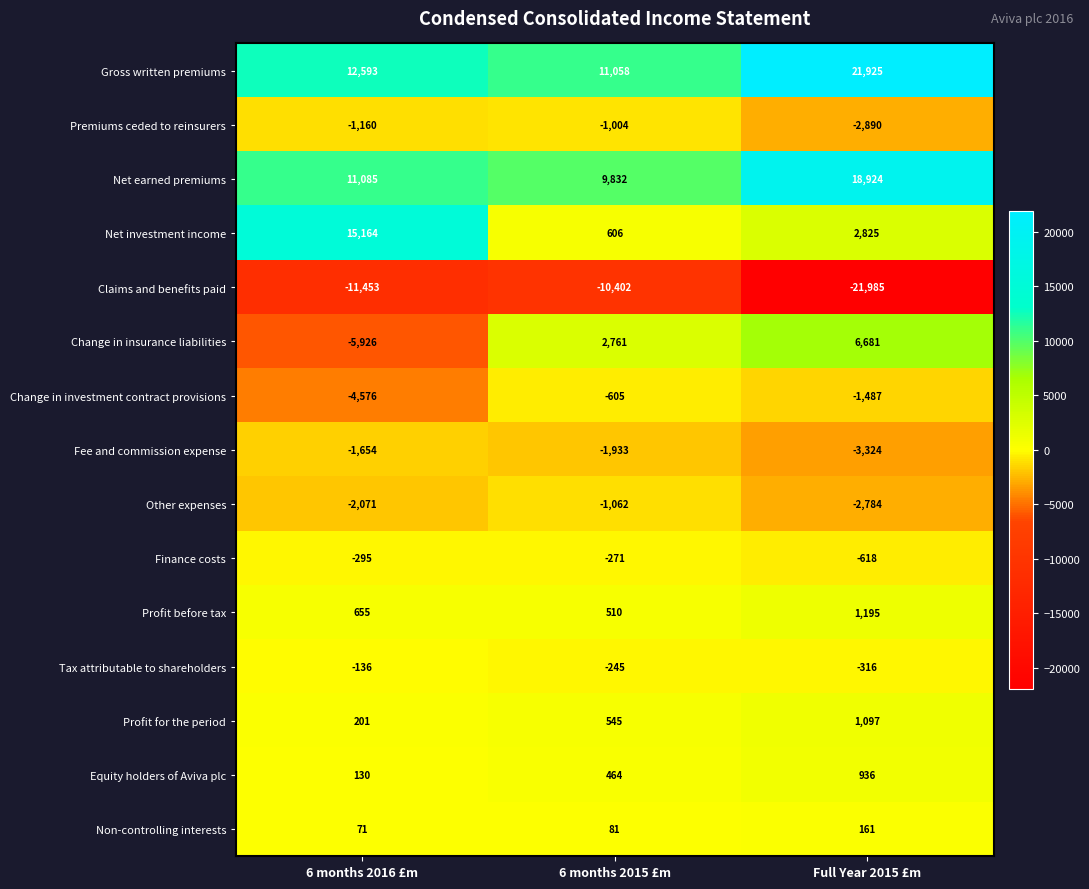

What is the smallest value displayed?

-21985